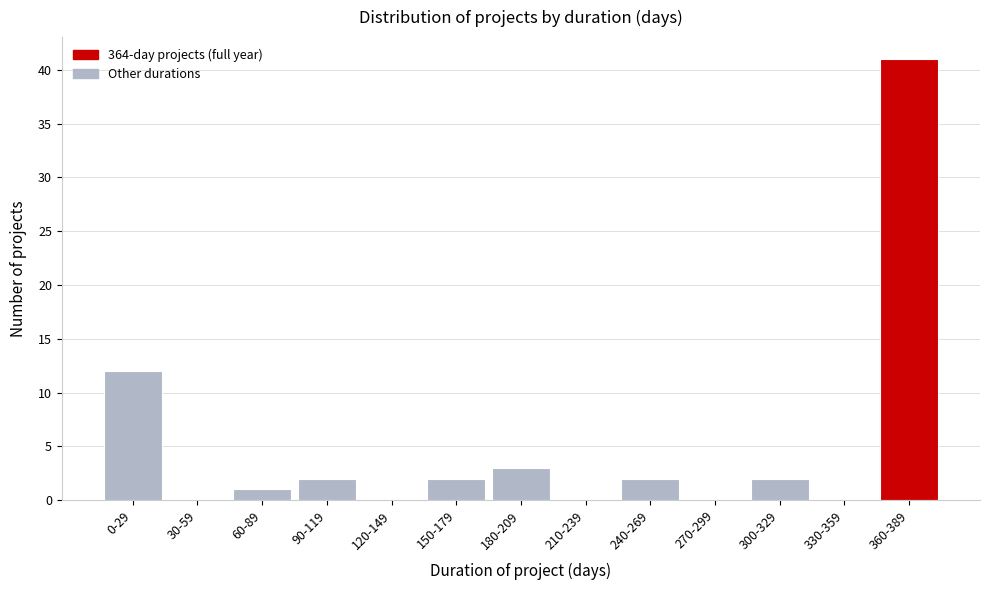

Reading left to right, list all the values displayed in this chart.

0-29=12	30-59=0	60-89=1	90-119=2	120-149=0	150-179=2	180-209=3	210-239=0	240-269=2	270-299=0	300-329=2	330-359=0	360-389=41